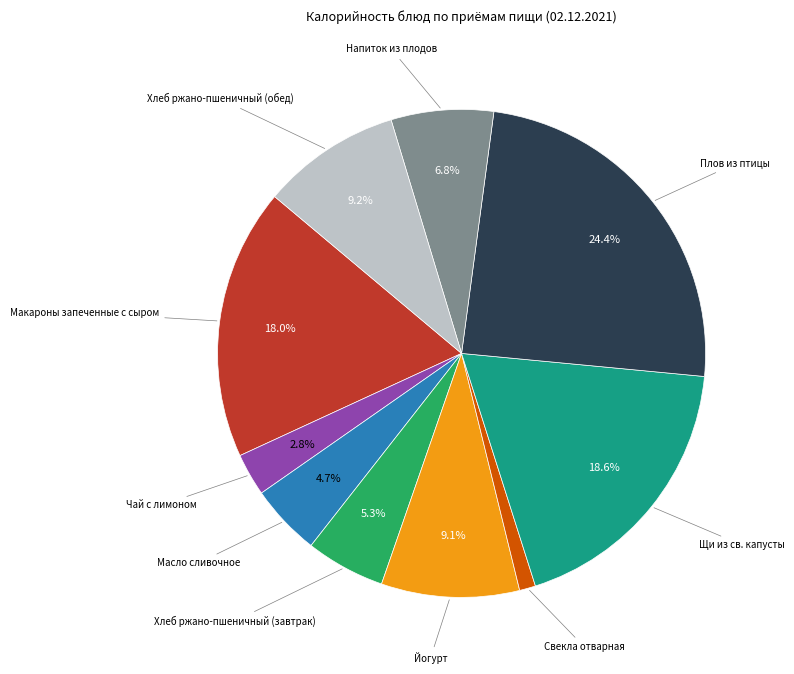

How many segments does this pie chart have?

10